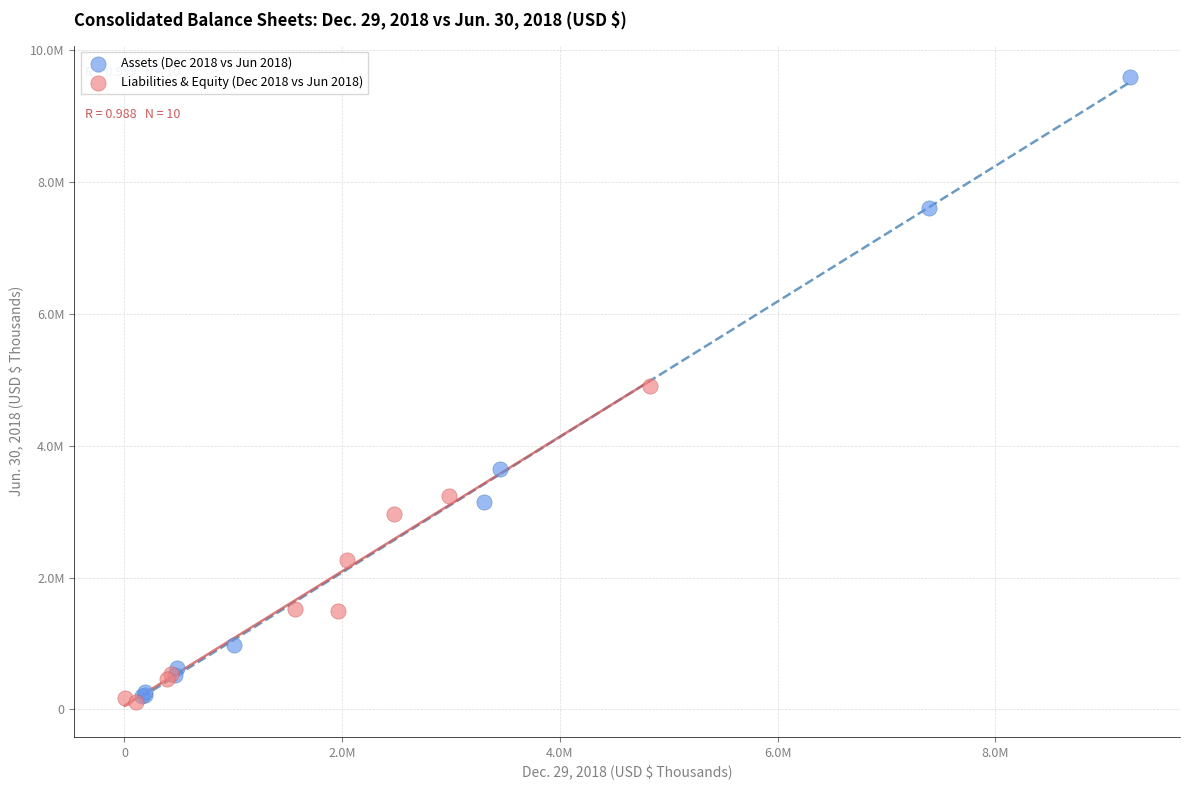

Which series reaches the maximum Y coordinate?

Assets (Dec 2018 vs Jun 2018)